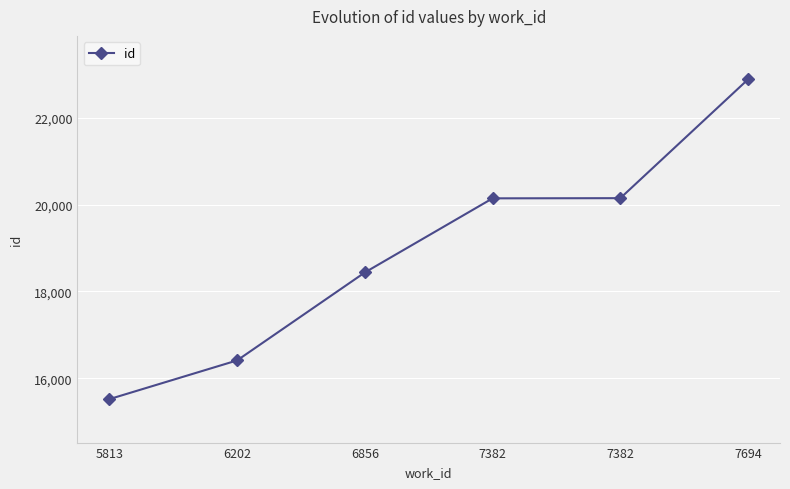

What is the difference between the values at 7382 and 7382?

4